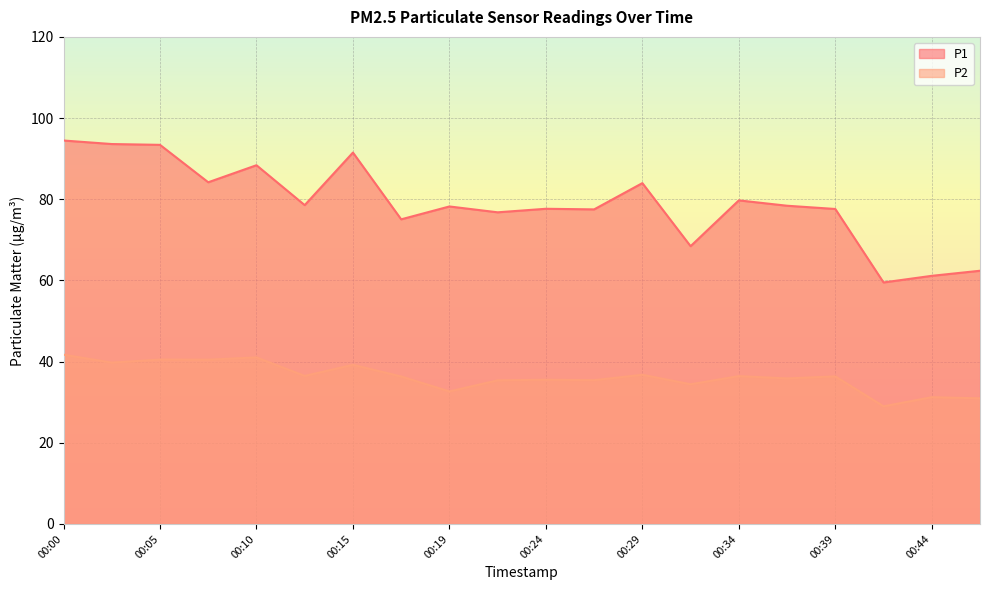

At which category does the chart reach its peak across all series?

00:00